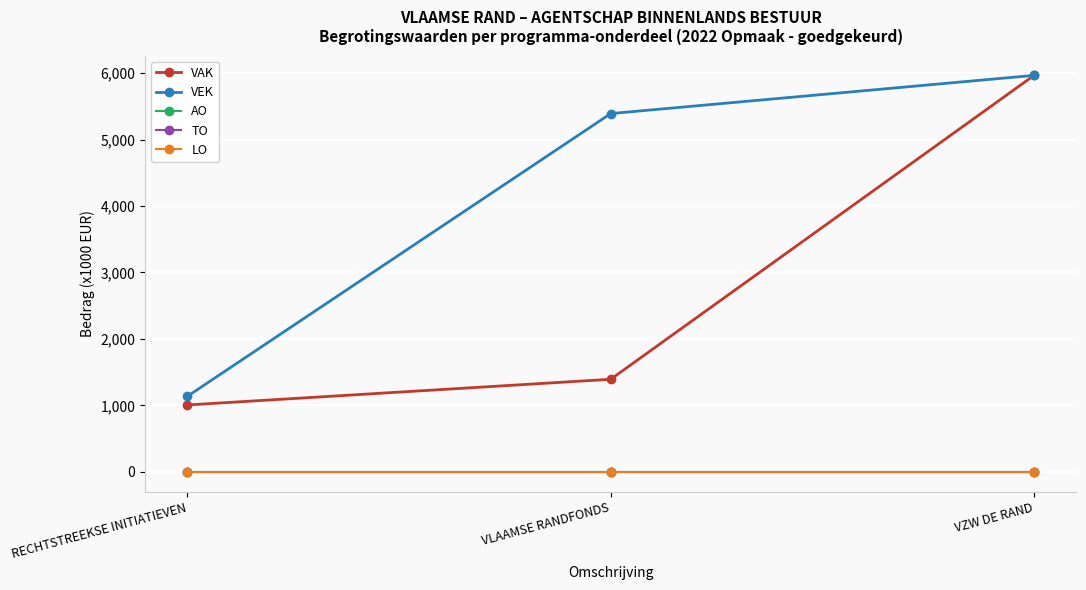

Is this an area chart (filled region under the line)?

No